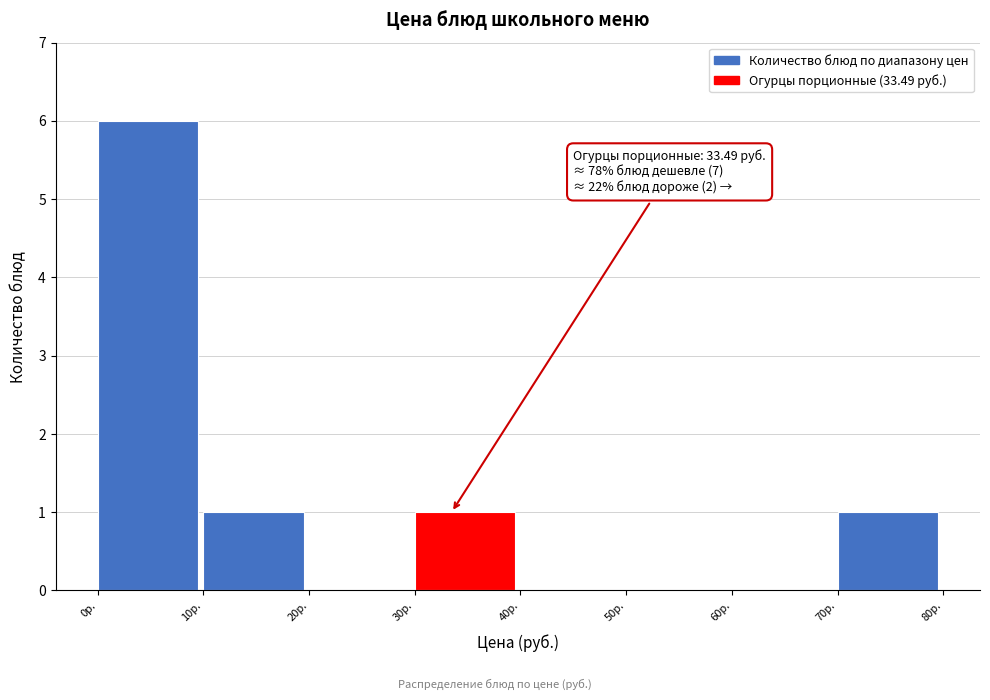

Which range on the x-axis has the tallest bar?

0 to 10